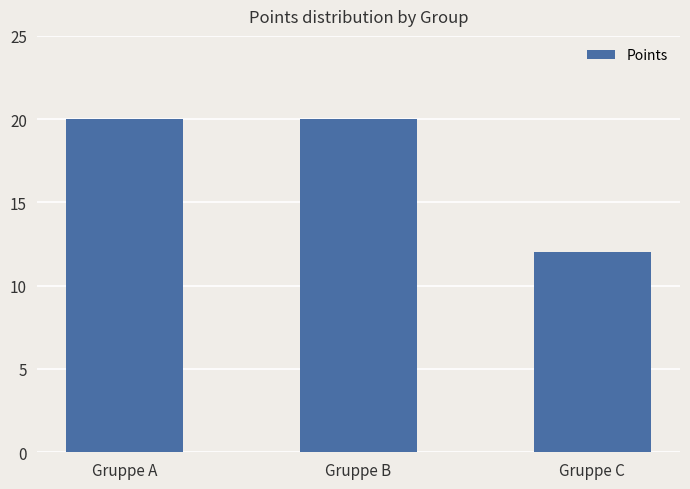

Is it true that the value at Gruppe A is 30?

False